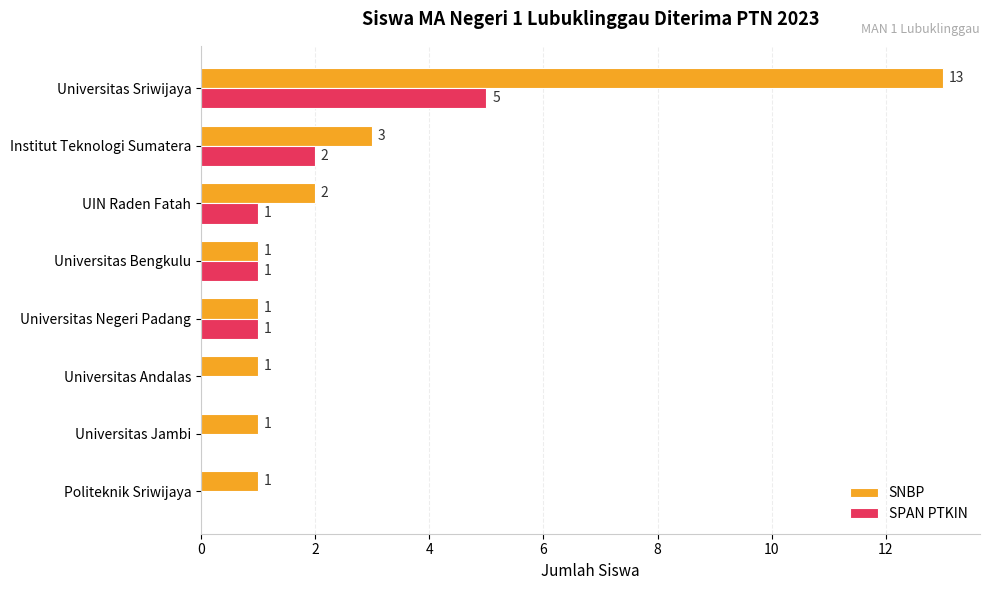

What is the sum of all SNBP values?

23